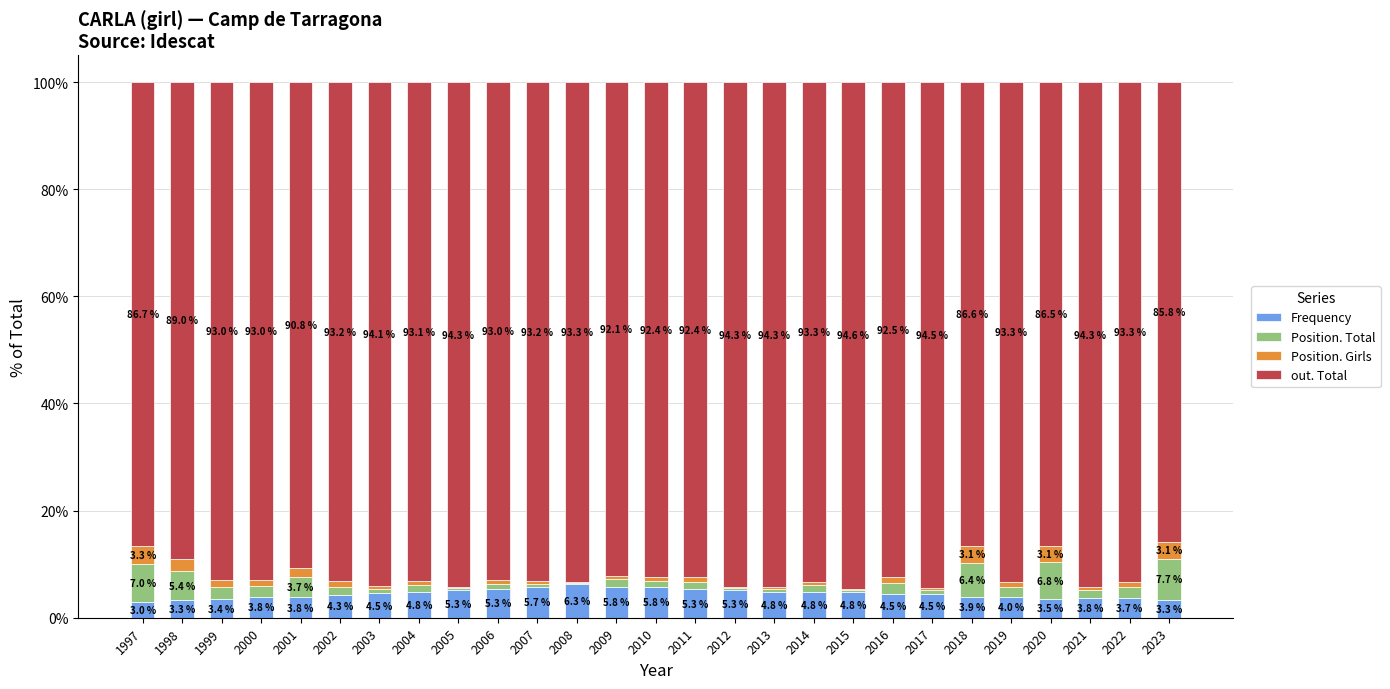

At how many categories does at least one series exceed 0?

27